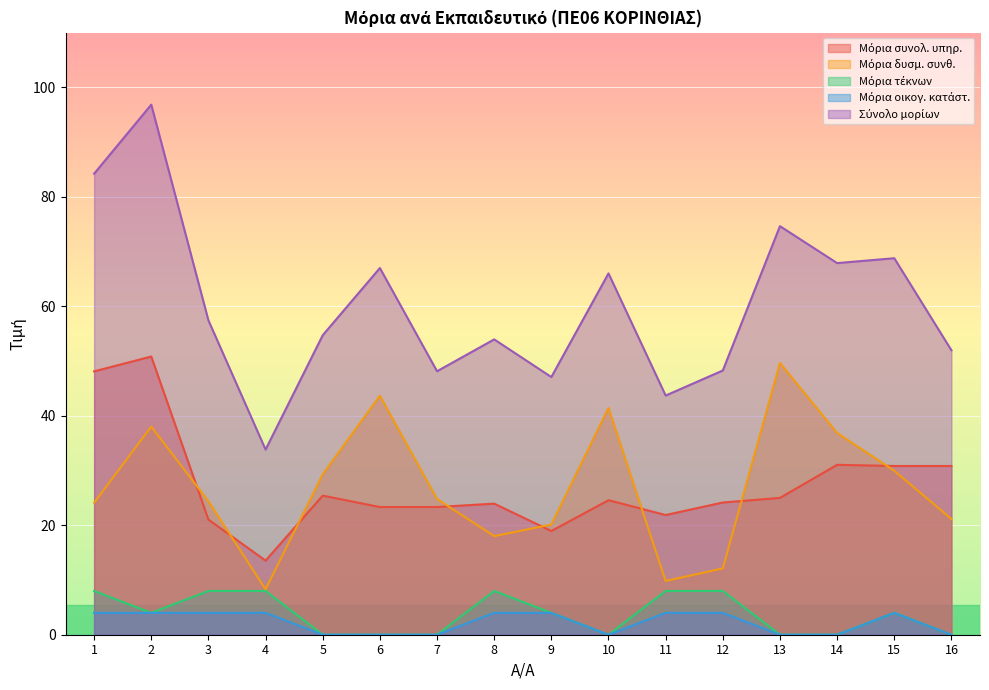

Rank the categories by Σύνολο μορίων value from lowest to highest.

4, 11, 9, 7, 12, 16, 8, 5, 3, 10, 6, 14, 15, 13, 1, 2